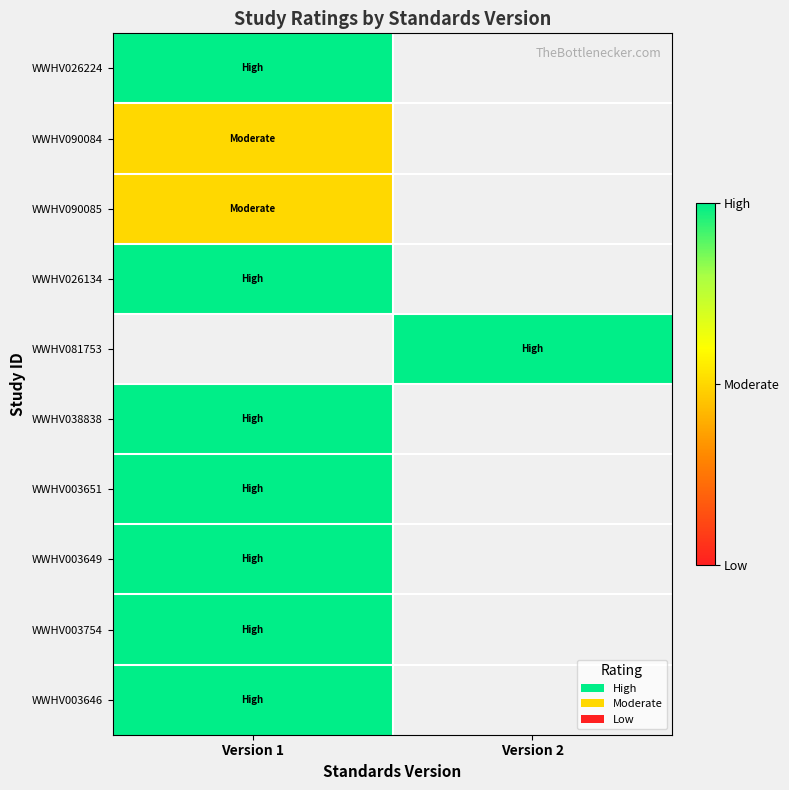

Rank the series by their maximum value, from highest to lowest.

WWHV026224, WWHV026134, WWHV081753, WWHV038838, WWHV003651, WWHV003649, WWHV003754, WWHV003646, WWHV090084, WWHV090085